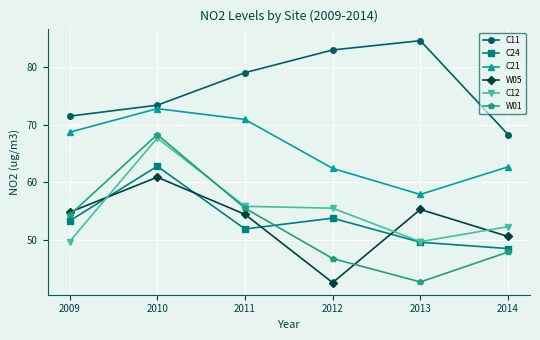

How many data points in C21 are above 68?

3